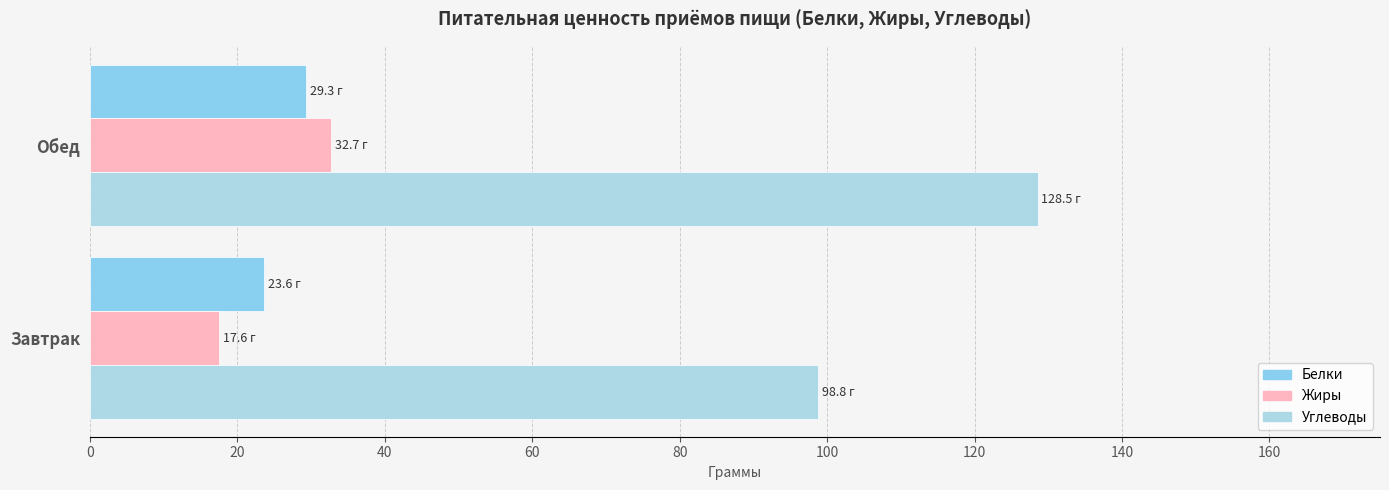

What is the smallest value displayed?

17.6